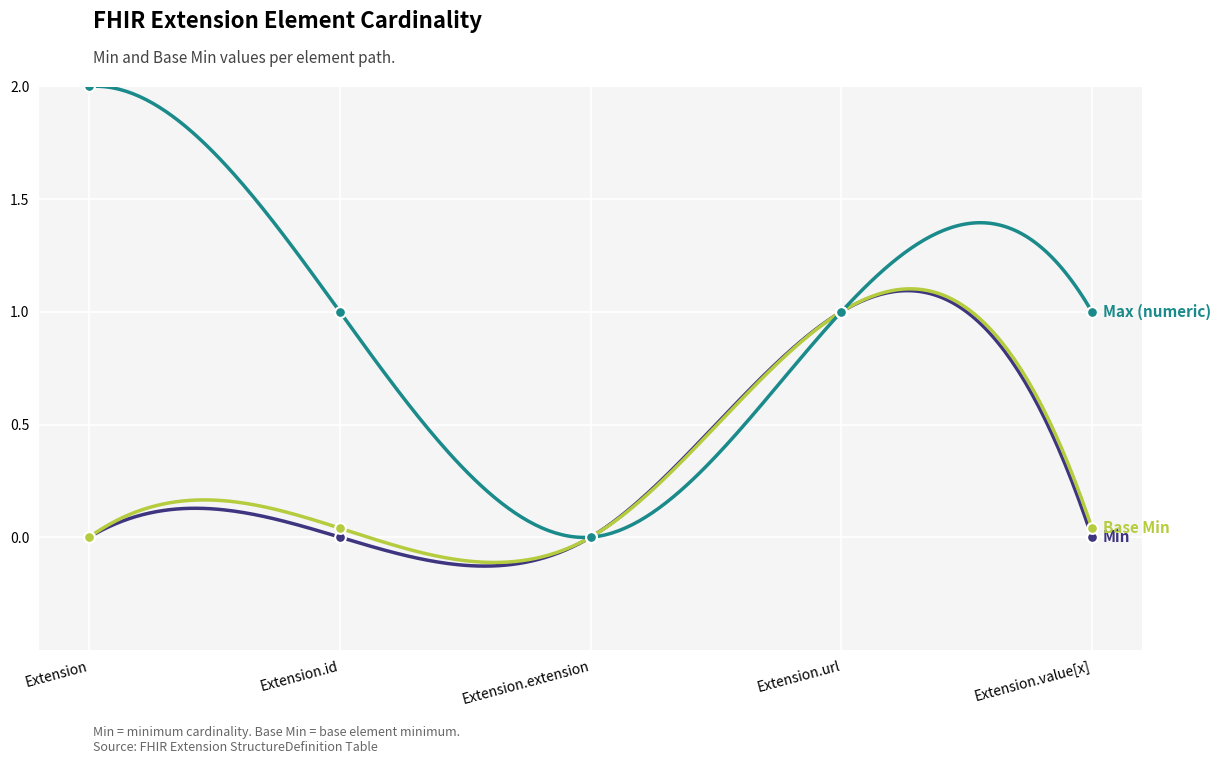

Which series reaches the minimum Y coordinate?

Min